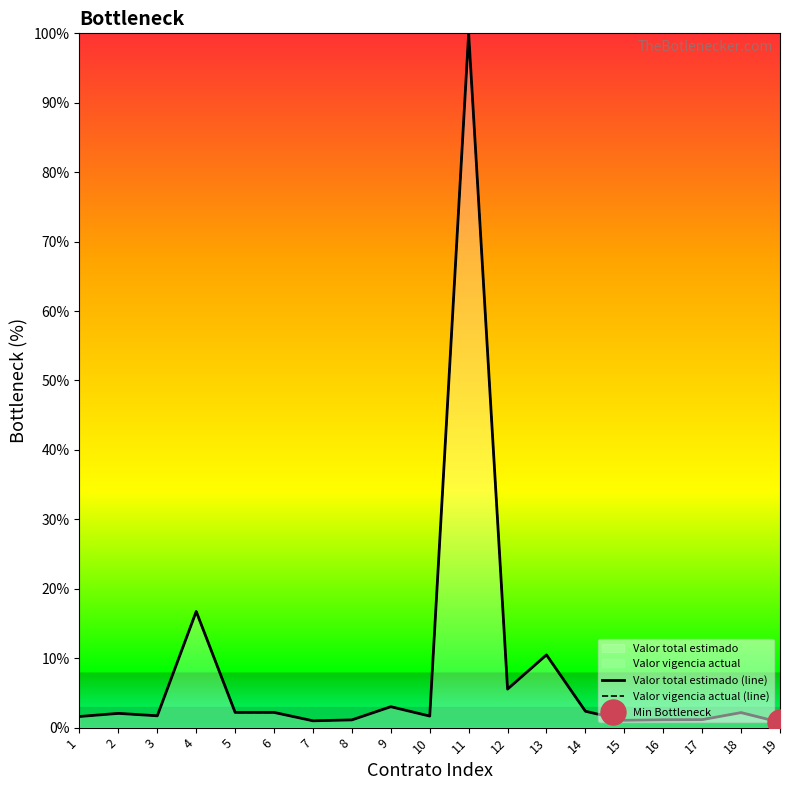

What is the total value across all series at 2?

4.1